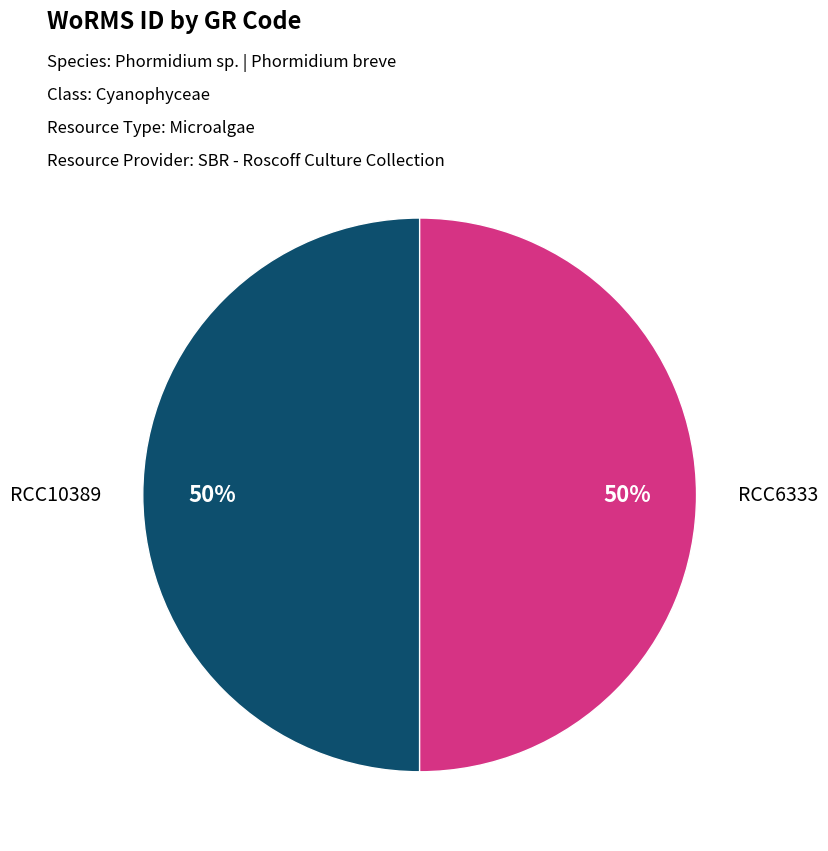

To the nearest percent, what percentage of the pie is RCC10389?

50%